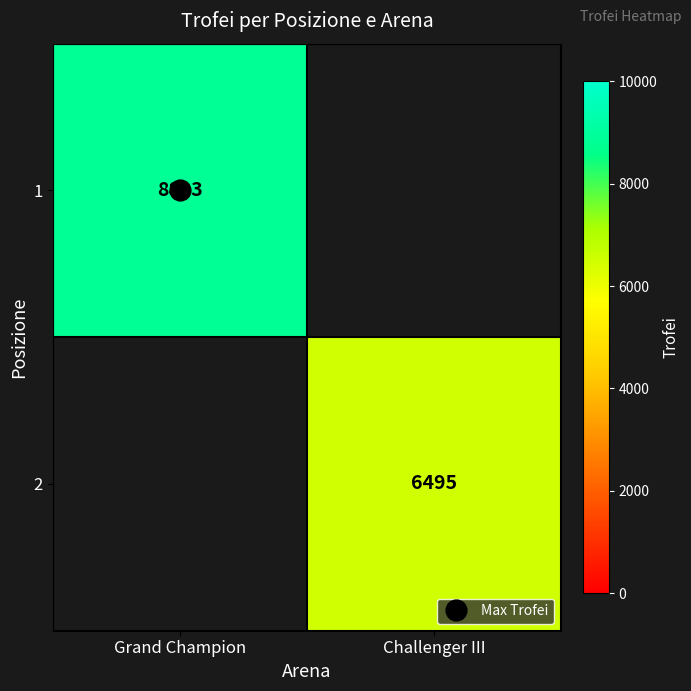

Rank the categories by 1 value from highest to lowest.

Grand Champion, Challenger III